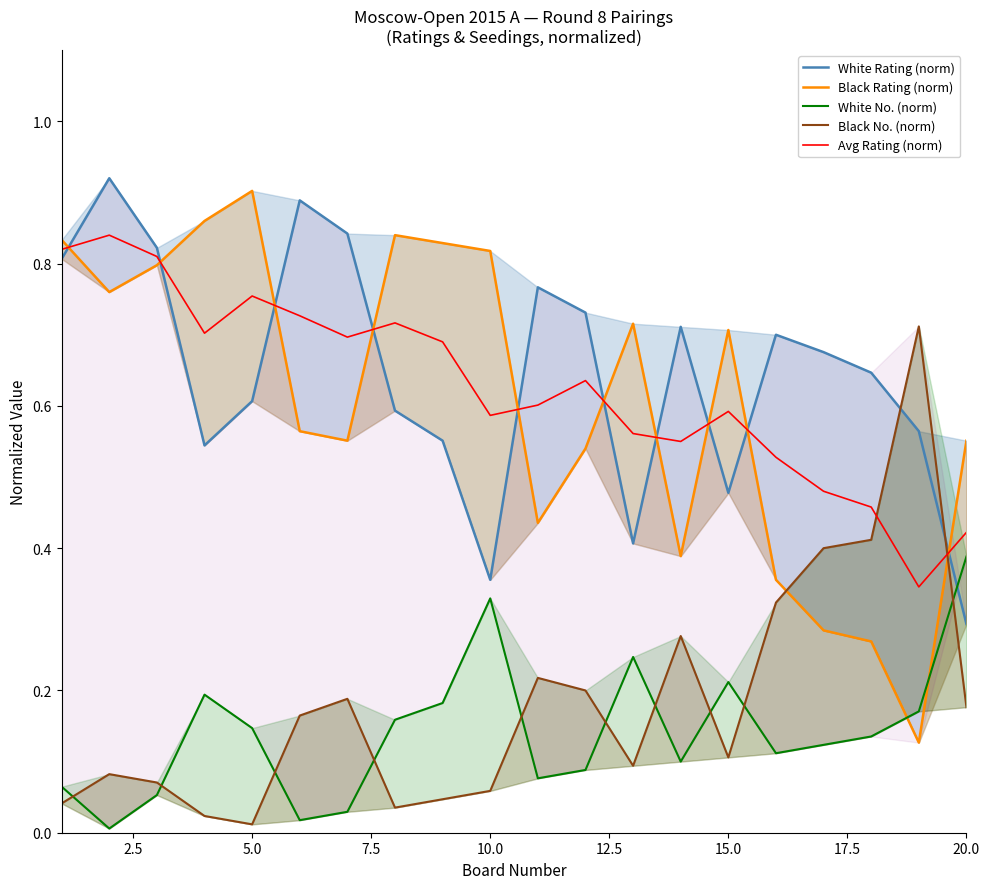

Is this an area chart (filled region under the line)?

No